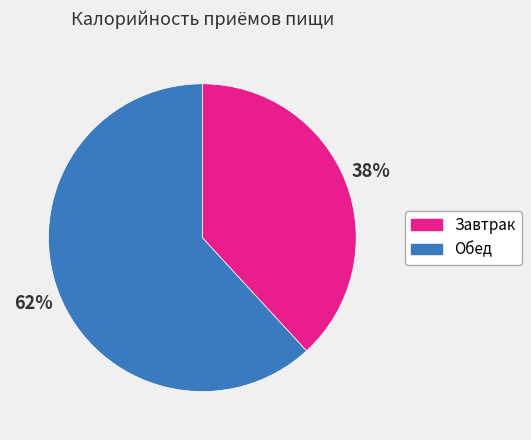

Does Завтрак account for over 50% of the chart?

No